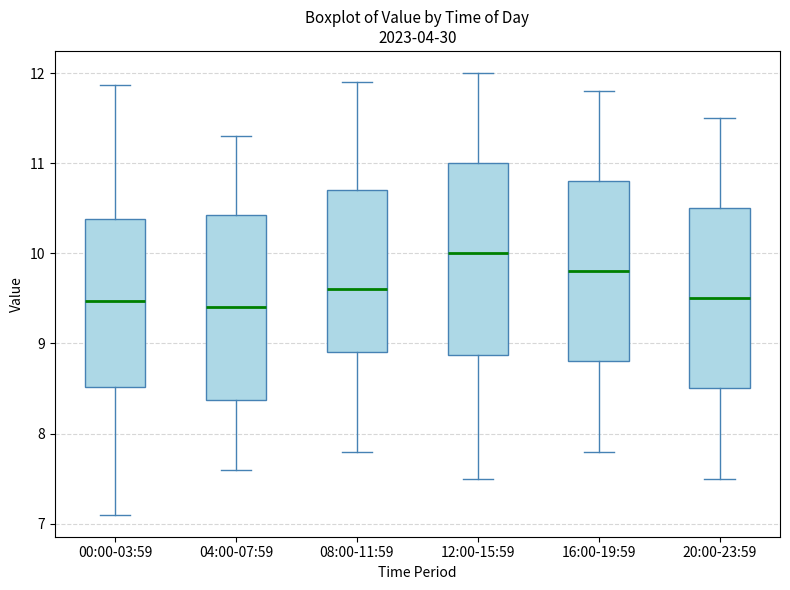

Reading left to right, read every box against the y-axis: the position of its median line, the range the box covers, and the ends of its whiskers. The values are not printed on the chart, so give them approximately, as read against the axis.

00:00-03:59: median 9.5, box 8.5 to 10.4, whiskers 7.1 to 11.9
04:00-07:59: median 9.4, box 8.4 to 10.4, whiskers 7.6 to 11.3
08:00-11:59: median 9.6, box 8.9 to 10.7, whiskers 7.8 to 11.9
12:00-15:59: median 10.0, box 8.9 to 11.0, whiskers 7.5 to 12.0
16:00-19:59: median 9.8, box 8.8 to 10.8, whiskers 7.8 to 11.8
20:00-23:59: median 9.5, box 8.5 to 10.5, whiskers 7.5 to 11.5